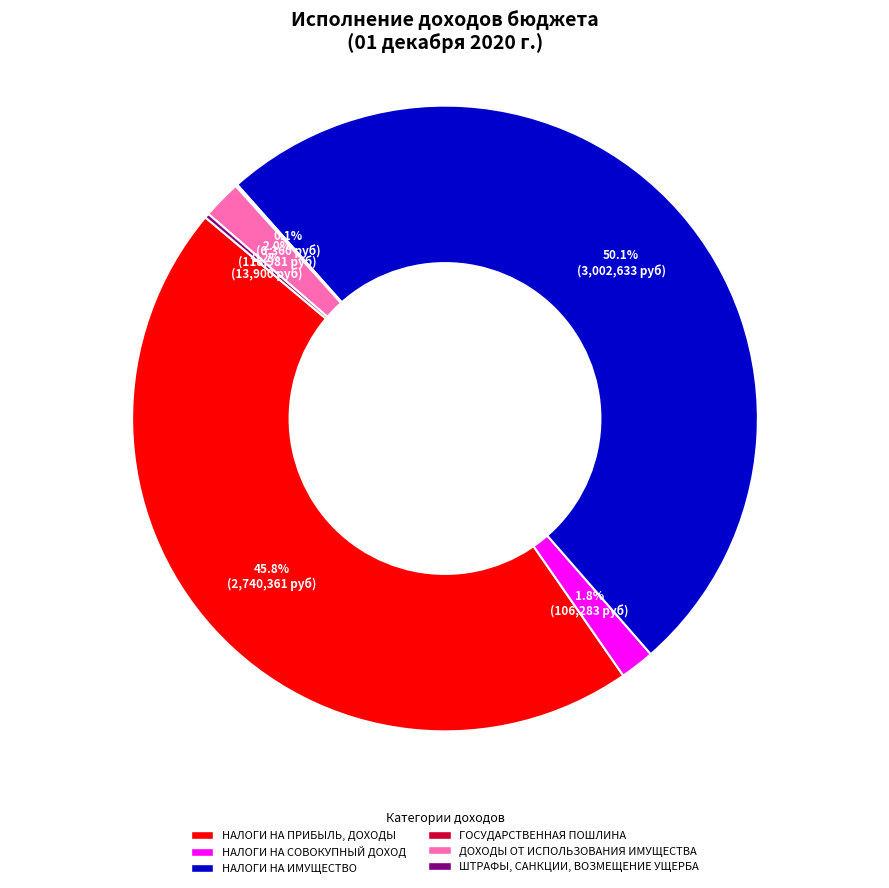

Which slice represents more than half of the pie?

НАЛОГИ НА ИМУЩЕСТВО